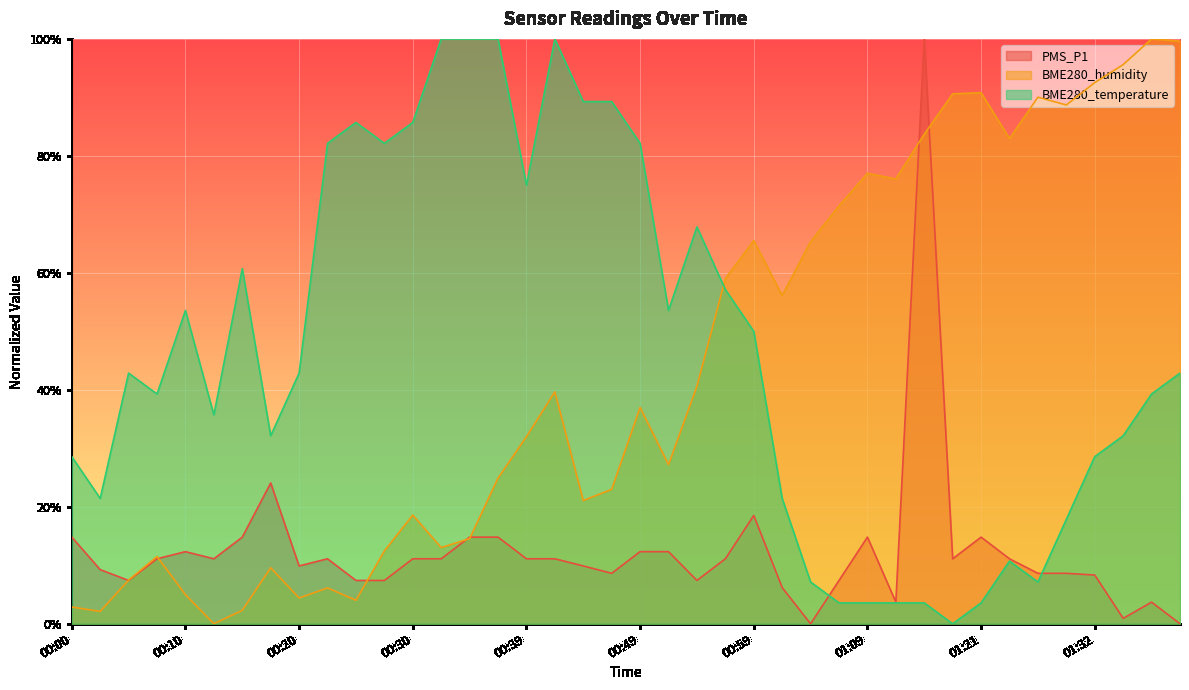

Where is the first local maximum for PMS_P1?

00:10